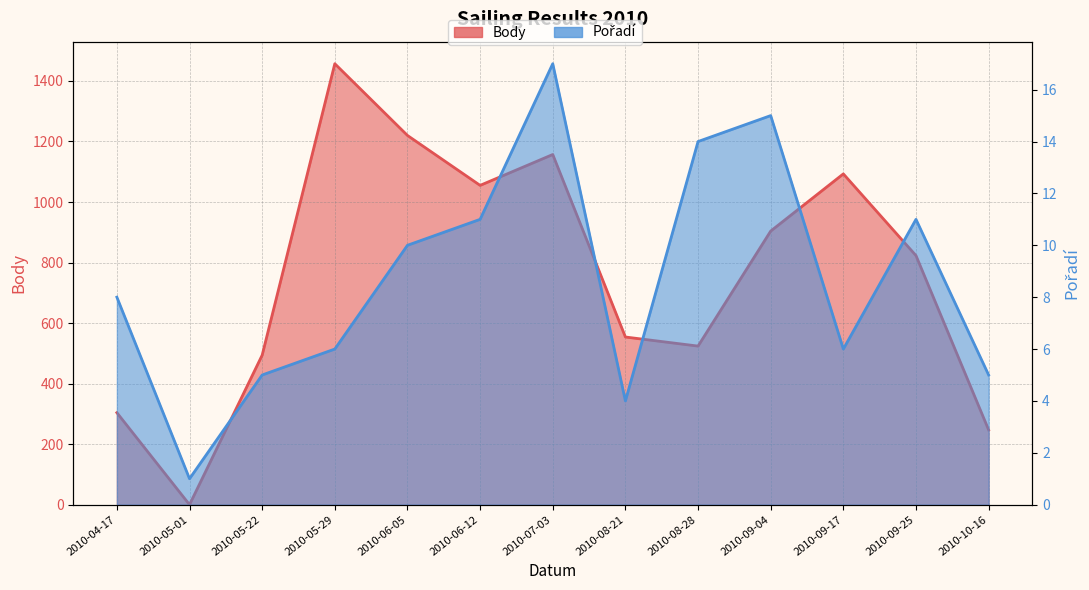

What is the difference between the Pořadí values at 2010-05-01 and 2010-09-17?

5